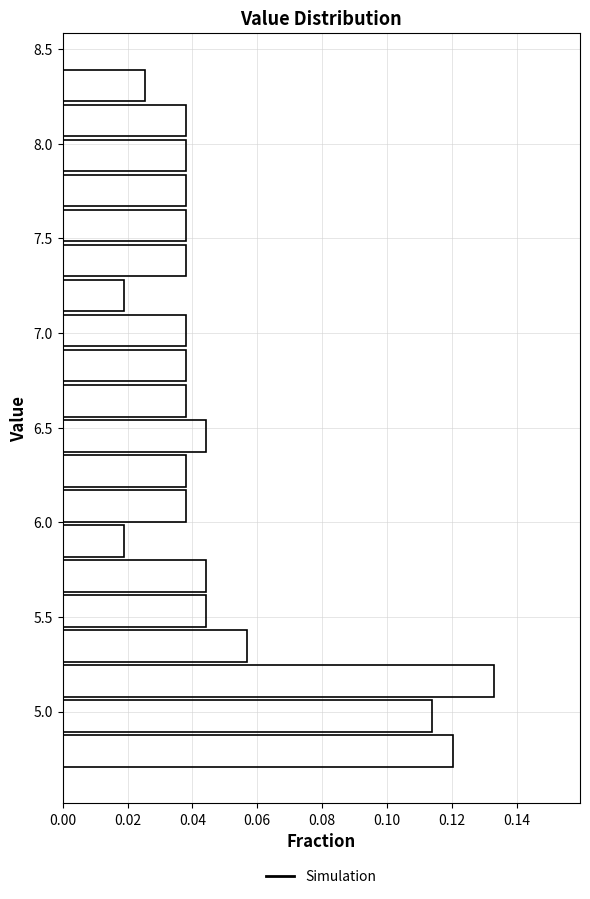

Read against the y-axis, roughly where is the centre of the longest bar?

5.15